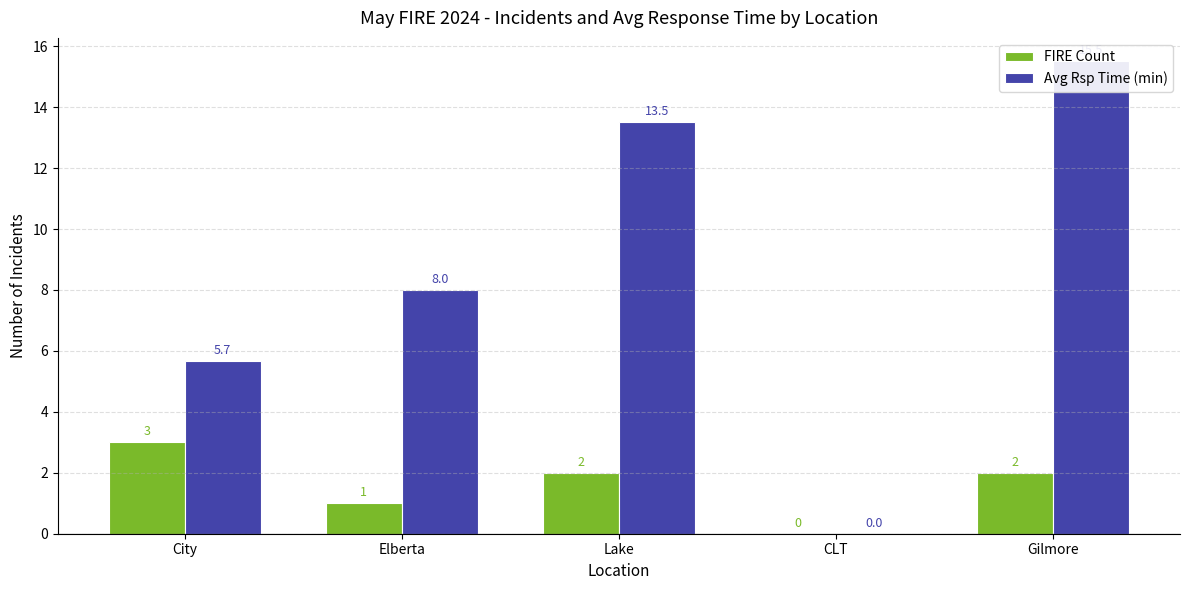

At which label does FIRE Count reach its minimum?

CLT